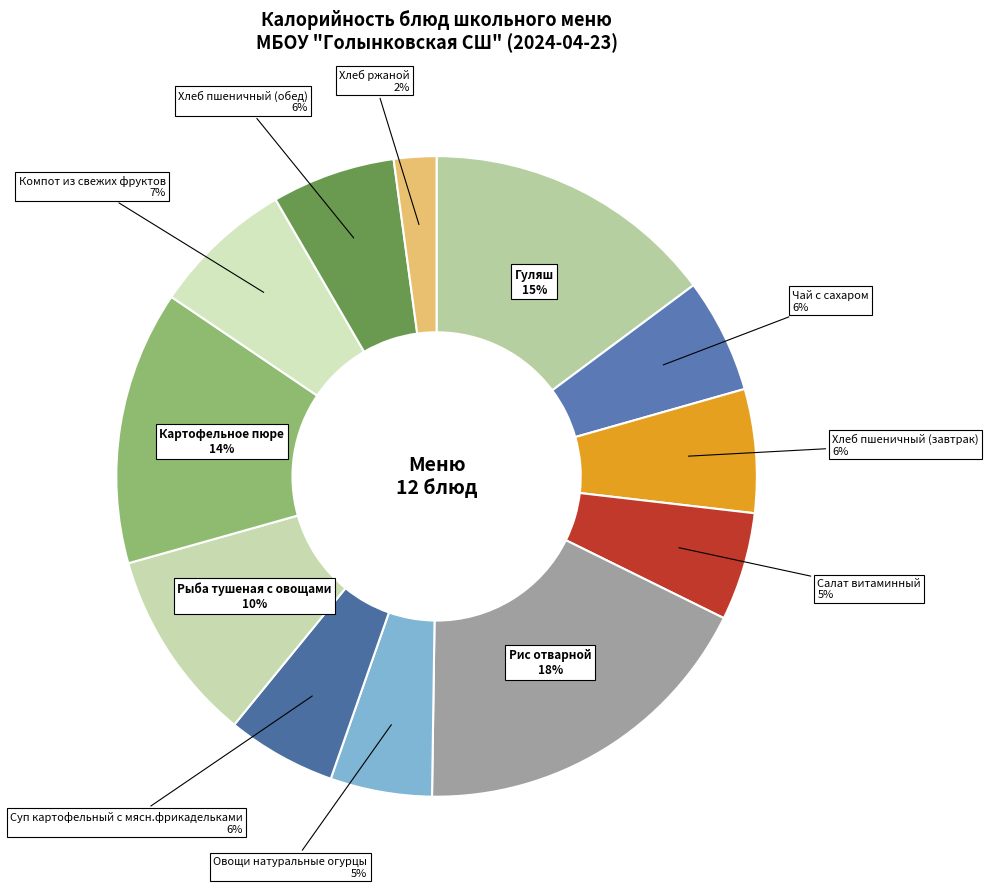

Approximately how many times larger is the value at Овощи натуральные огурцы compared to Гуляш?

0.3